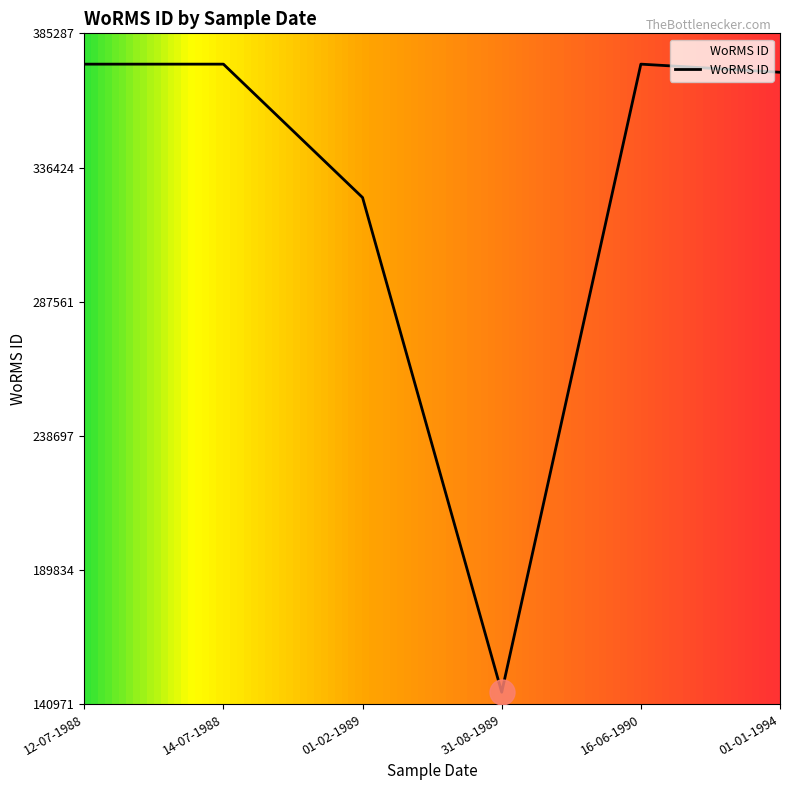

Where is the first local minimum?

31-08-1989